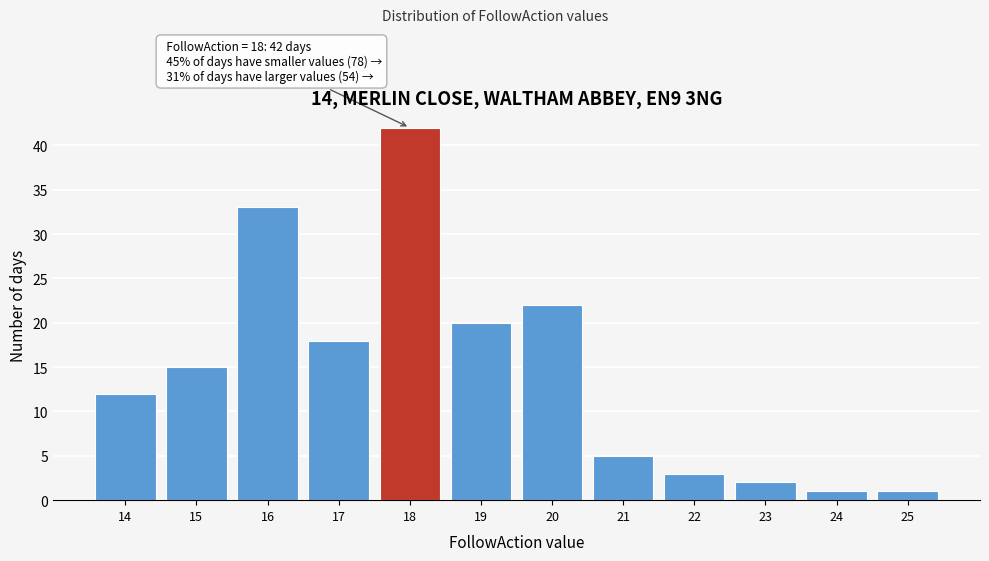

Which range on the x-axis has the tallest bar?

17.5 to 18.5